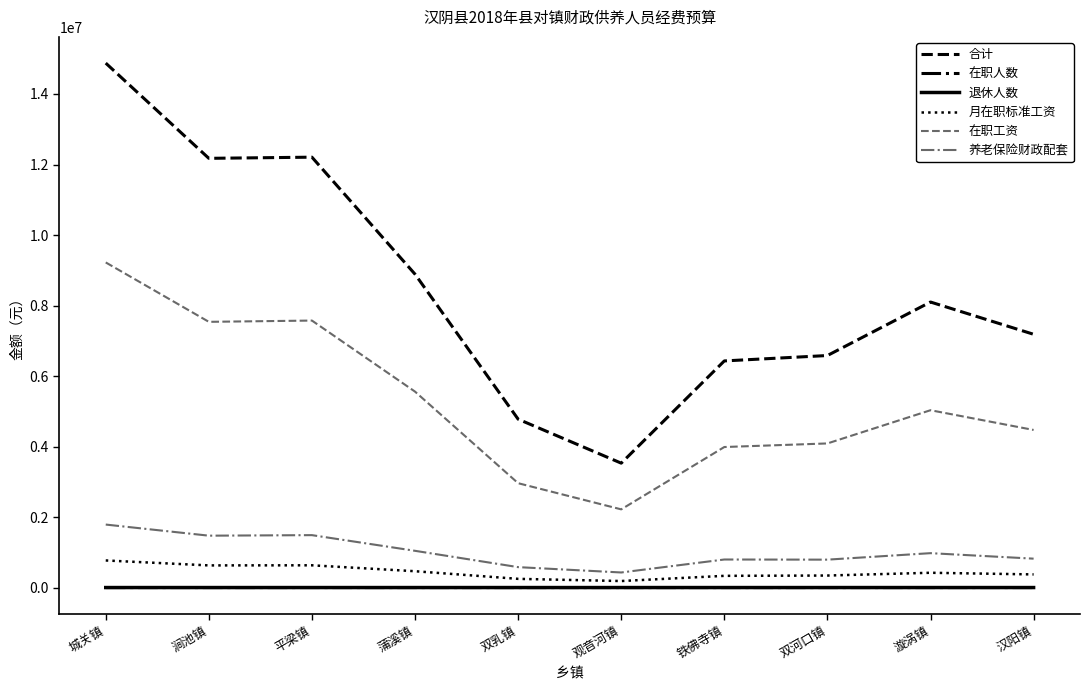

The 月在职标准工资 series shows 246659.0 at 双乳镇. True or false?

True